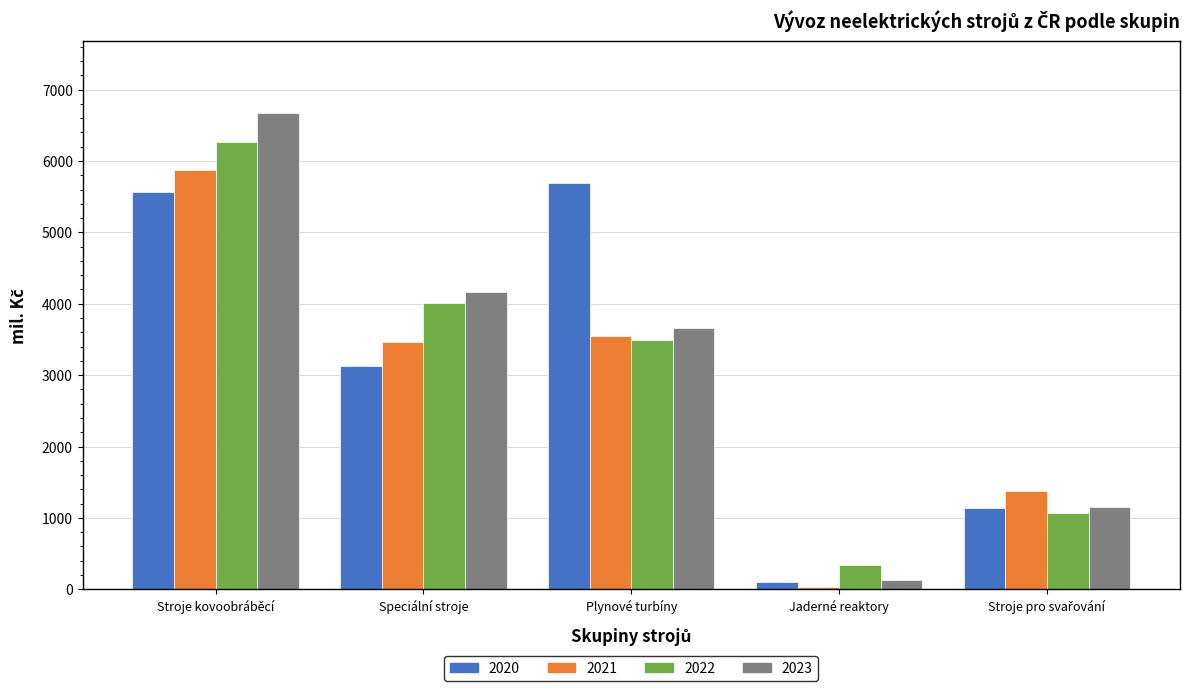

Reading left to right, what are all the values shown in this chart?

2020: 5570.6	3127.4	5690.5	98.6	1140.8
2021: 5868.1	3460.3	3541.7	33.5	1380.8
2022: 6268.5	4013.4	3487.5	342.4	1071.4
2023: 6675.9	4168.7	3657.1	132.8	1154.1